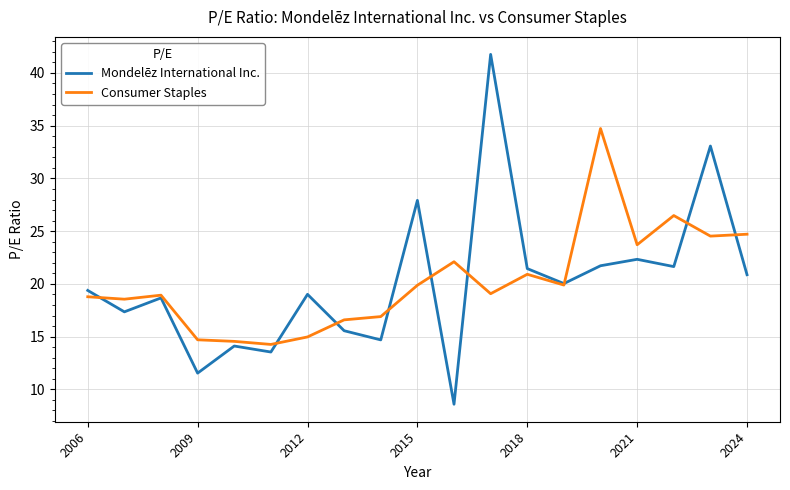

Rank the series by their maximum value, from highest to lowest.

Mondelēz International Inc., Consumer Staples